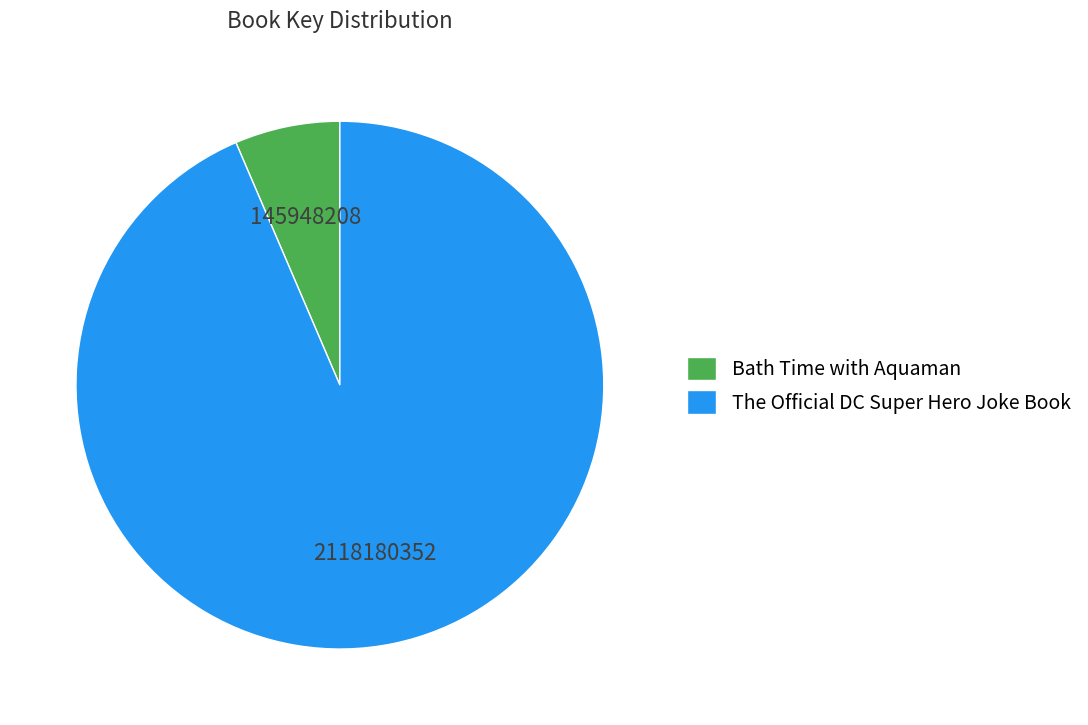

True or false: Bath Time with Aquaman accounts for 1% of the total.

False